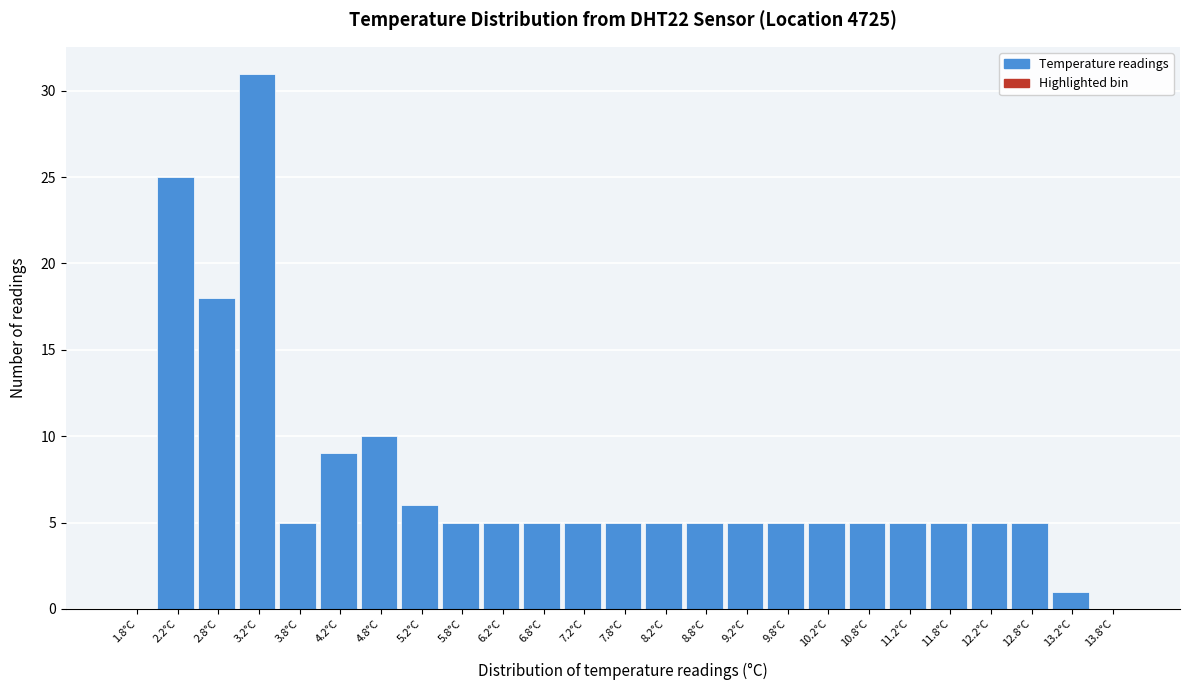

What is the height of the bar covering 5.0 to 5.5 on the x-axis? The values are not printed on the chart, so give them approximately, as read against the axis.

6